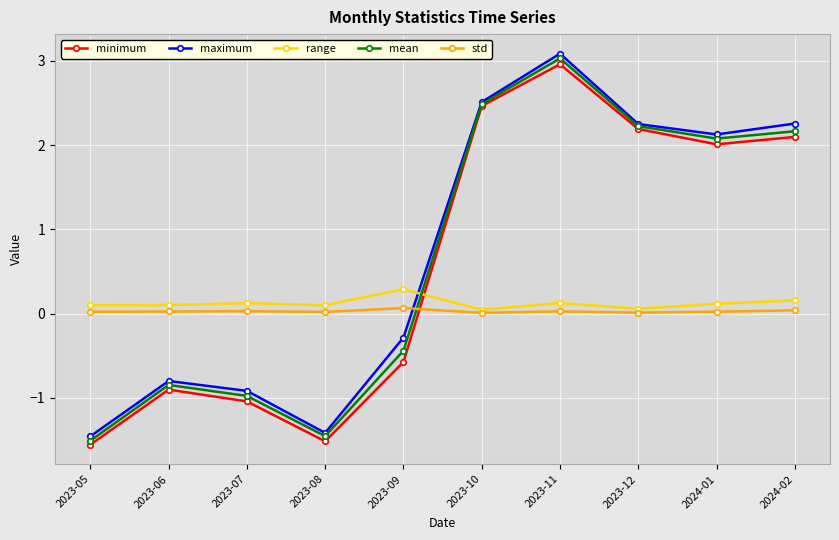

Between 2023-05 and 2023-06, which series saw the biggest shift?

mean